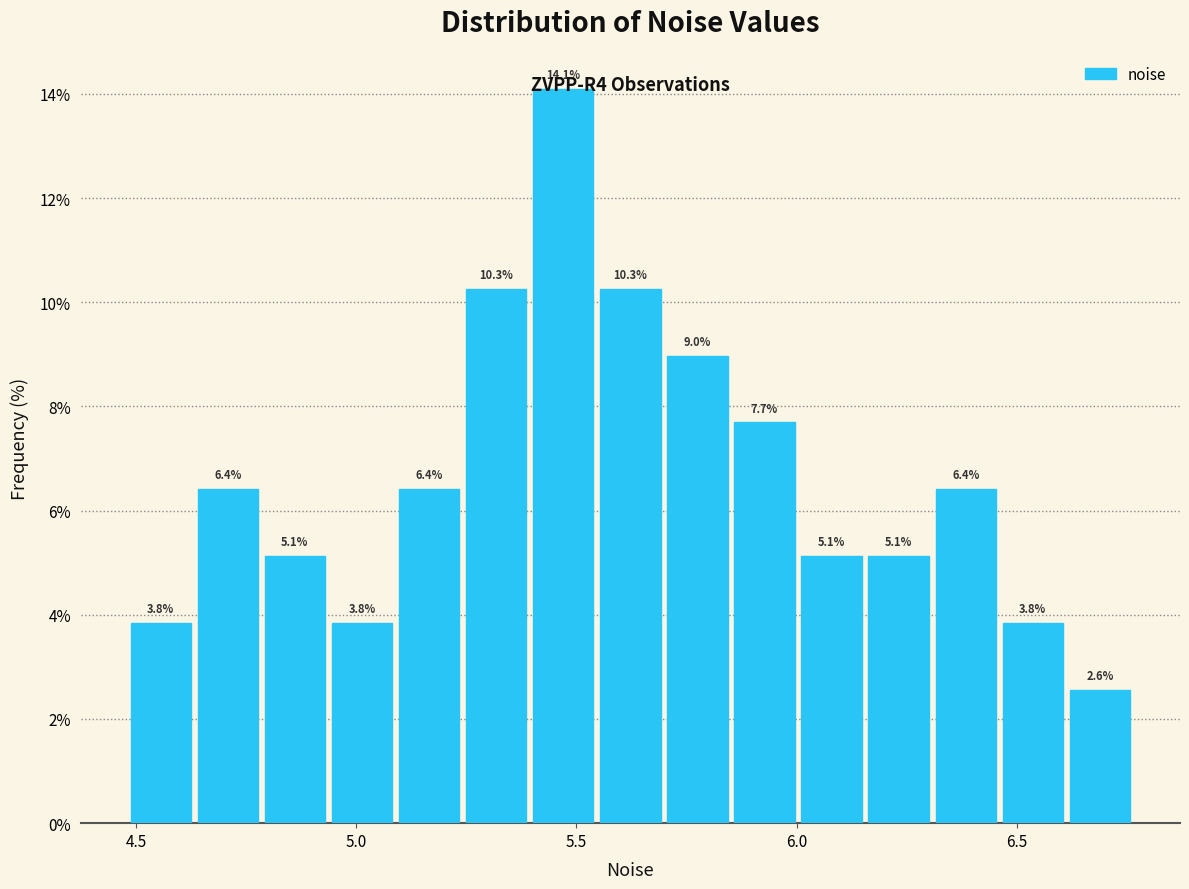

Around what value on the x-axis is the tallest bar? Give the approximate position of its centre, as read against the axis.

5.45